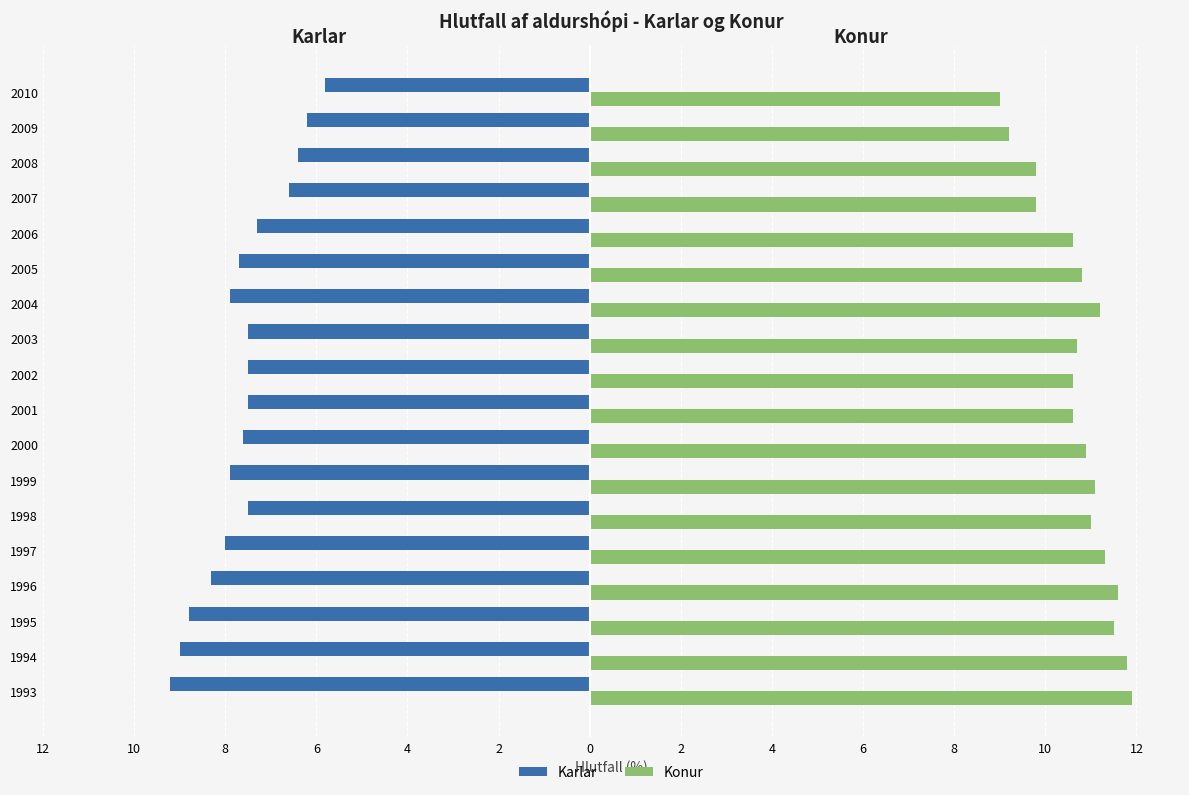

Reading left to right, transcribe all the data shown in this chart.

Karlar: -9.2	-9.0	-8.8	-8.3	-8.0	-7.5	-7.9	-7.6	-7.5	-7.5	-7.5	-7.9	-7.7	-7.3	-6.6	-6.4	-6.2	-5.8
Konur: 11.9	11.8	11.5	11.6	11.3	11.0	11.1	10.9	10.6	10.6	10.7	11.2	10.8	10.6	9.8	9.8	9.2	9.0